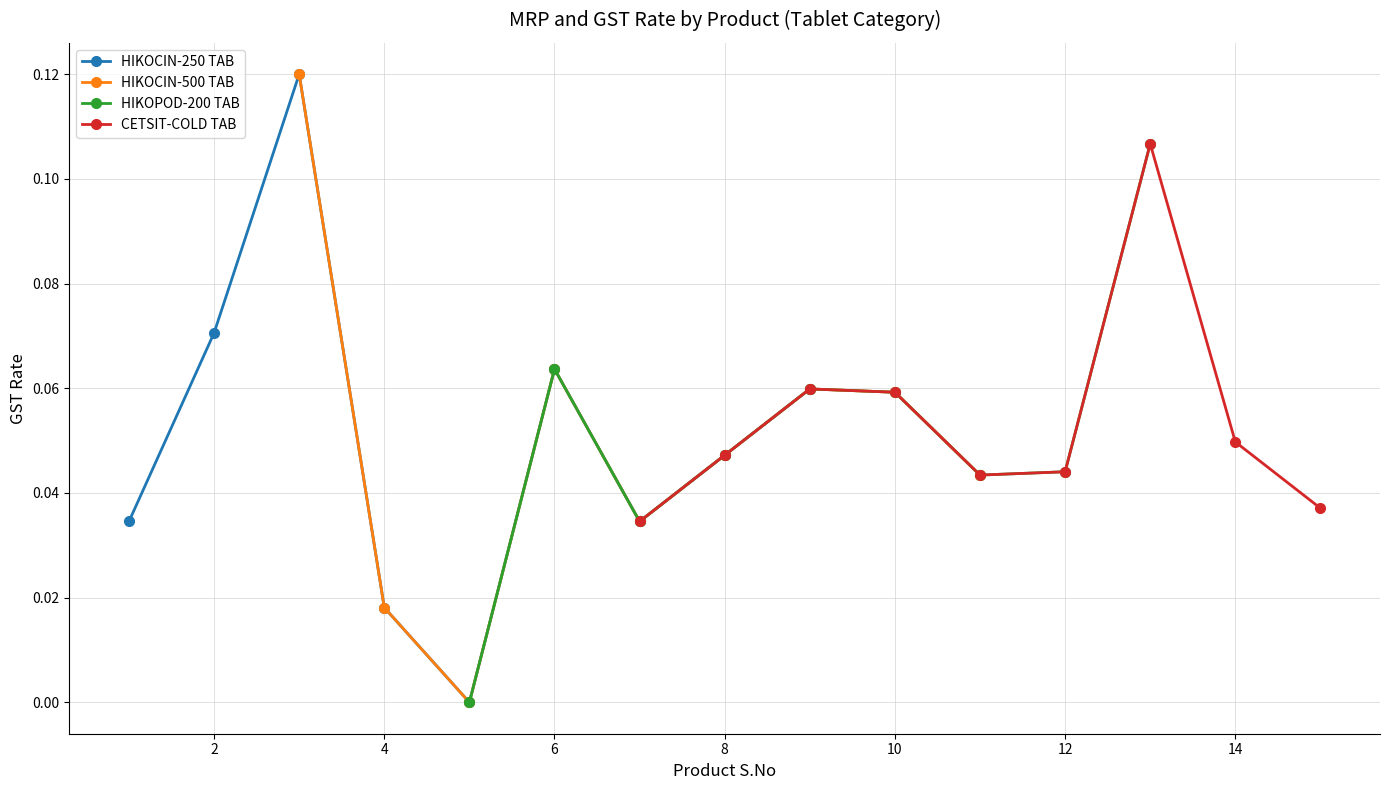

Is this an area chart (filled region under the line)?

No